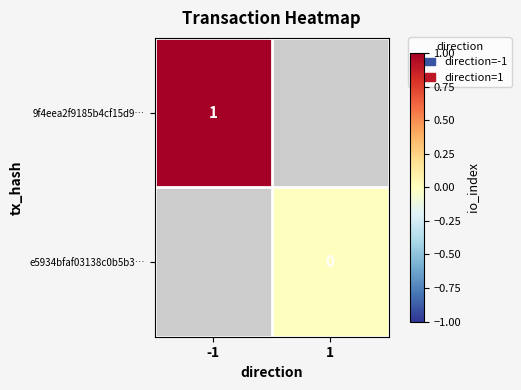

True or false: 9f4eea2f9185b4cf15d9… has a value of 2 at -1.

False